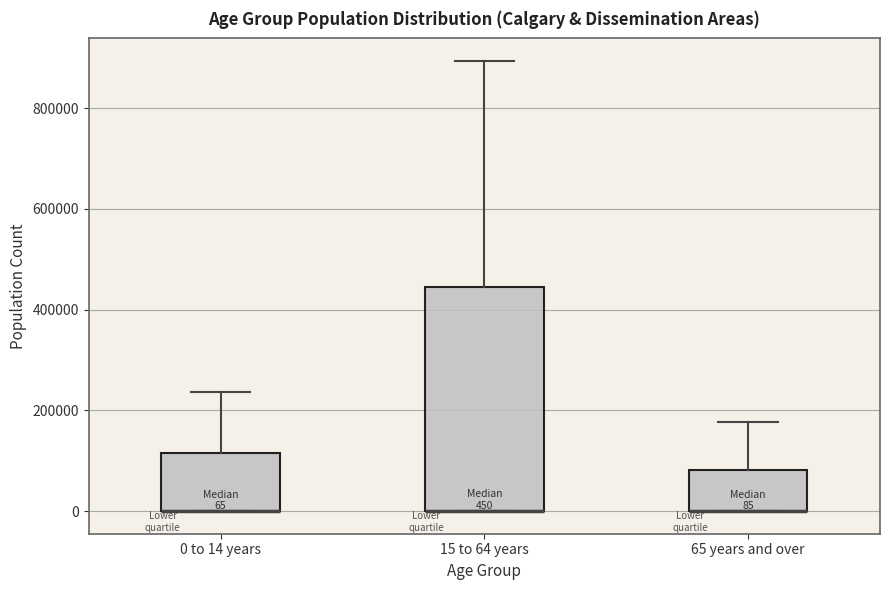

Which box is the tallest, from its lower edge to its upper edge?

15 to 64 years